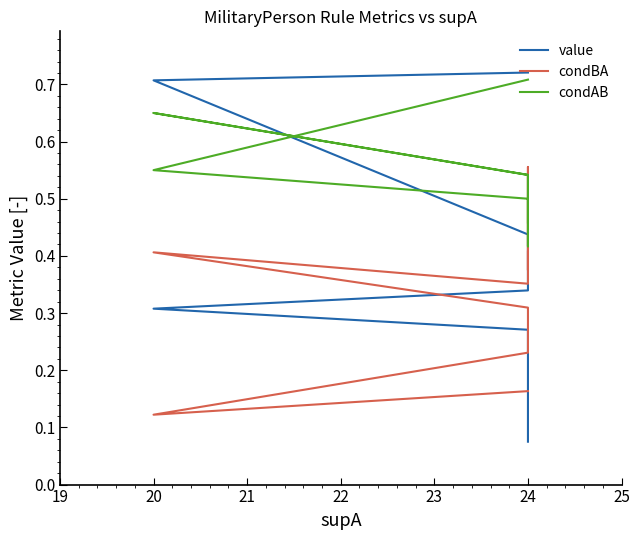

Between 22 and 23, which series saw the biggest shift?

value